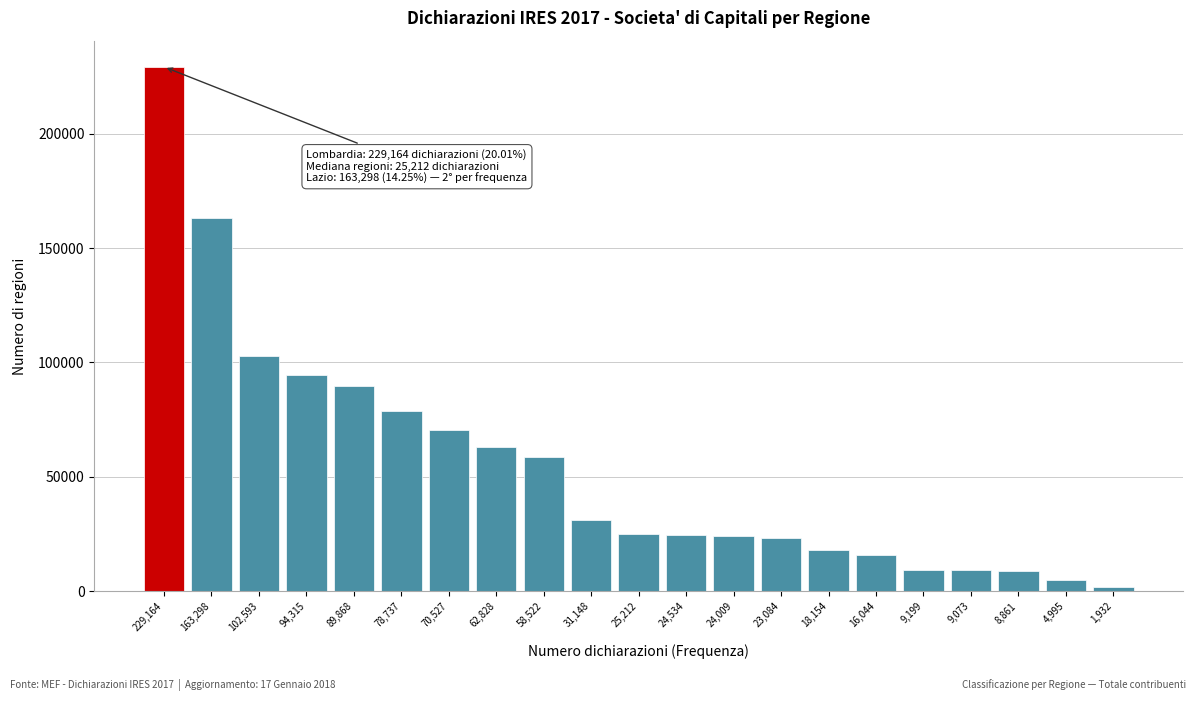

Which category has the highest value across all series?

229,164